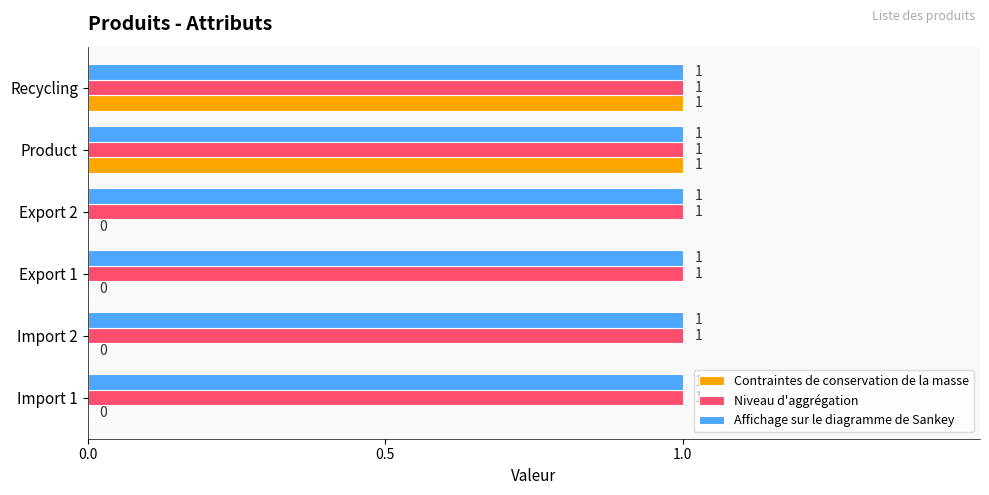

Between Import 2 and Recycling, which series saw the biggest shift?

Contraintes de conservation de la masse